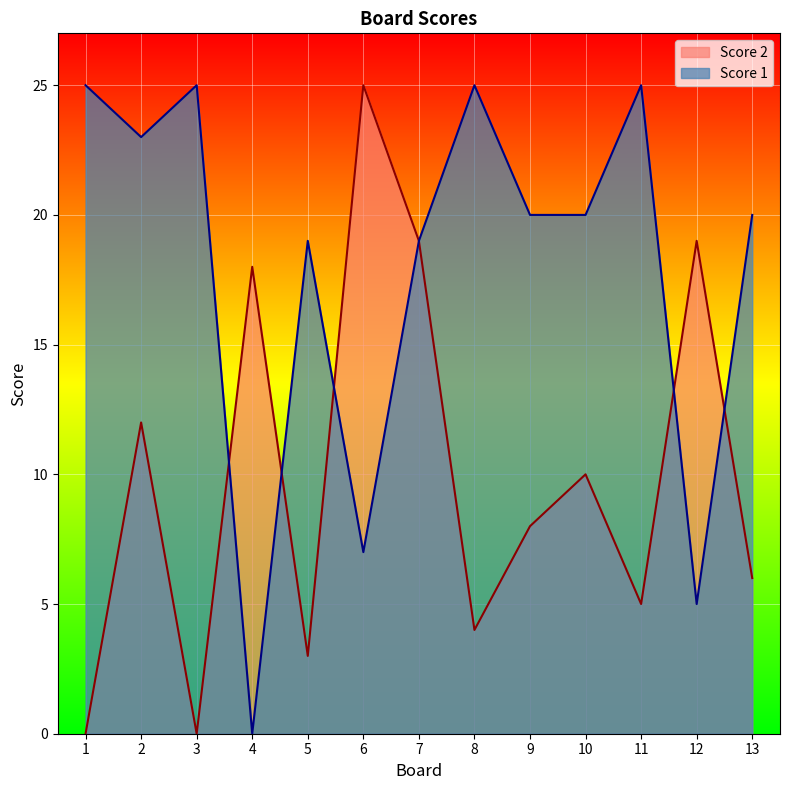

Which category has the highest value across all series?

1